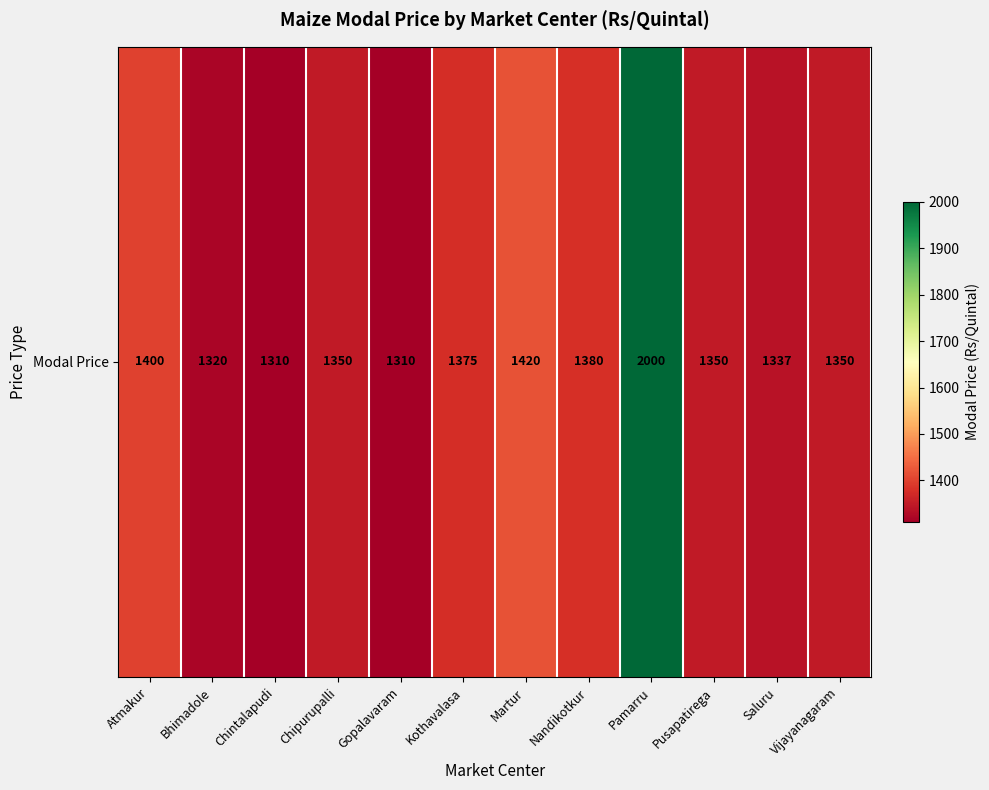

Reading left to right, list all the values displayed in this chart.

1400	1320	1310	1350	1310	1375	1420	1380	2000	1350	1337	1350